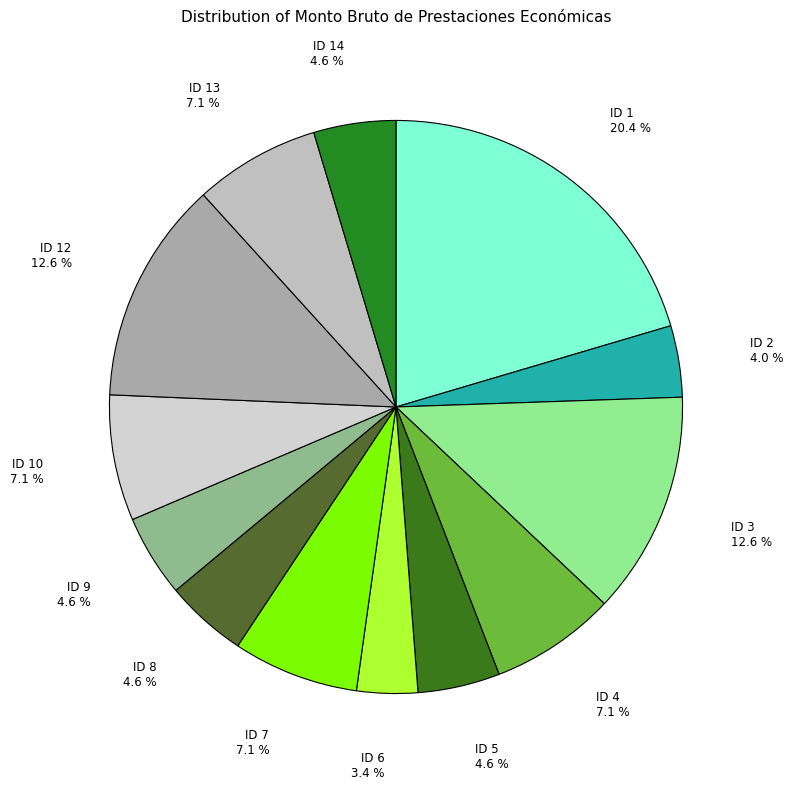

How much of the chart is everything except ID 10?

92.9%